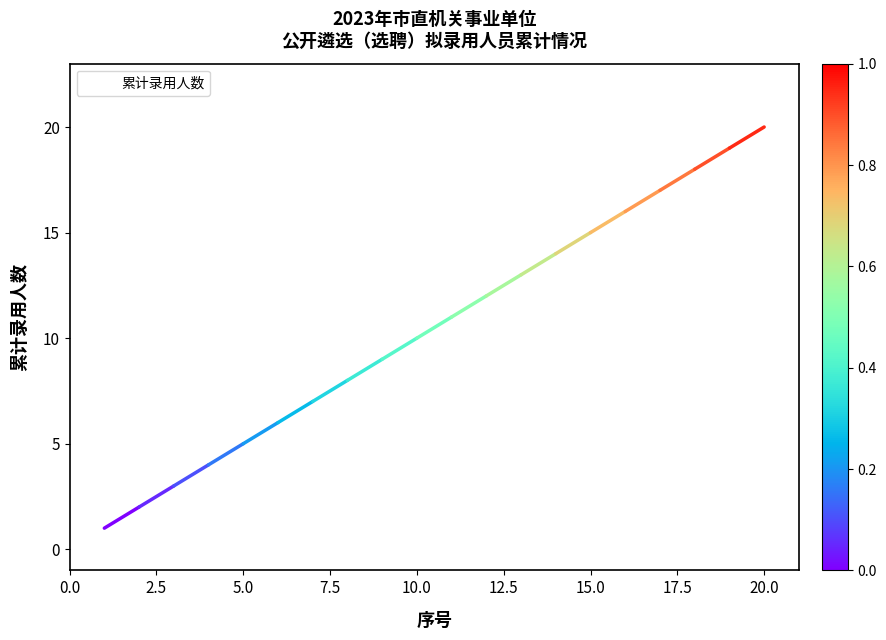

What is the greatest value displayed?

20